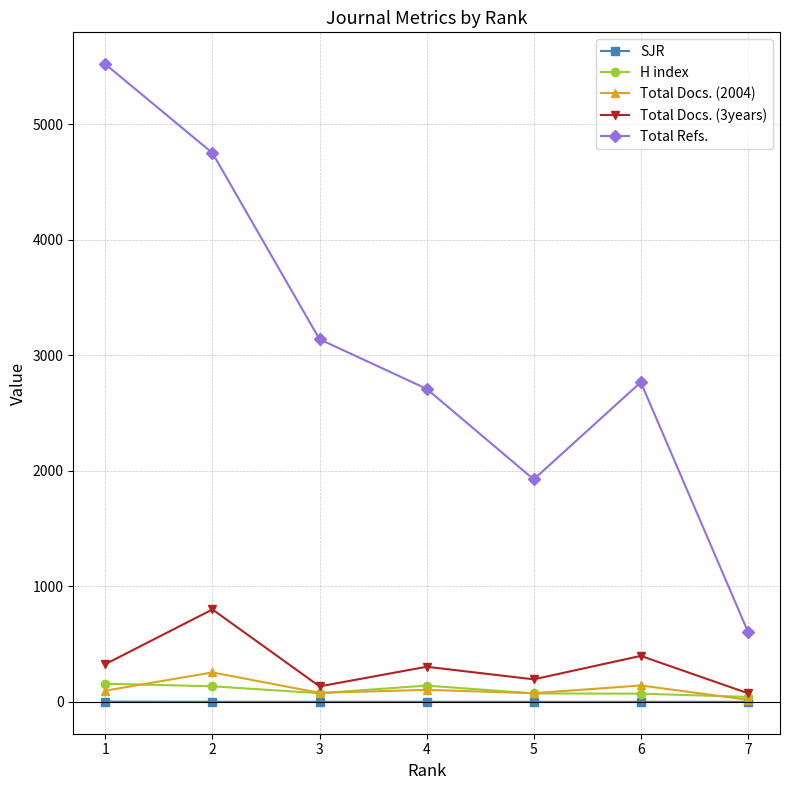

Which series has the widest spread of values?

Total Refs.